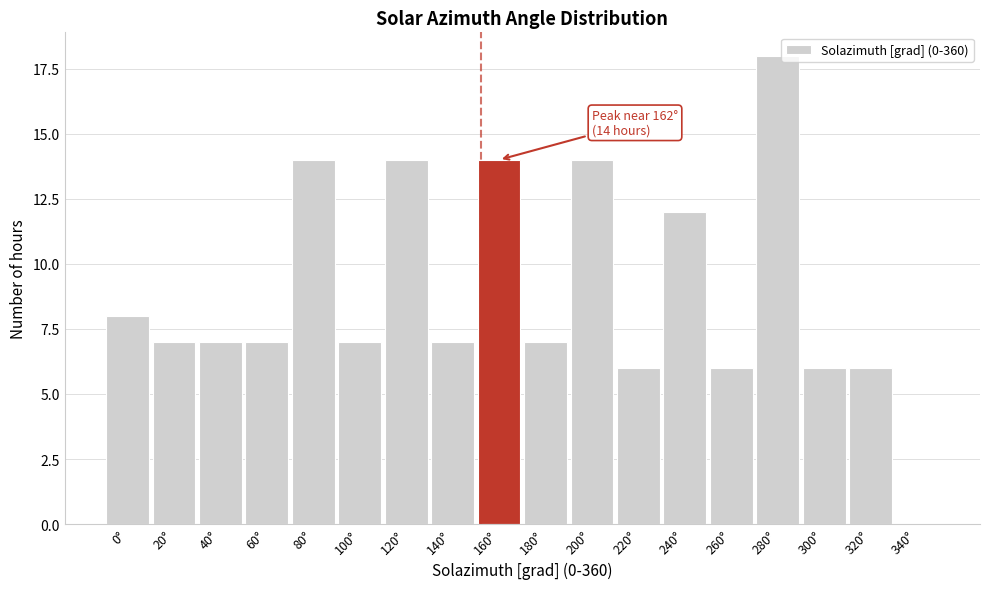

Reading right to left, extract all data points from this chart.

340°=0	320°=6	300°=6	280°=18	260°=6	240°=12	220°=6	200°=14	180°=7	160°=14	140°=7	120°=14	100°=7	80°=14	60°=7	40°=7	20°=7	0°=8